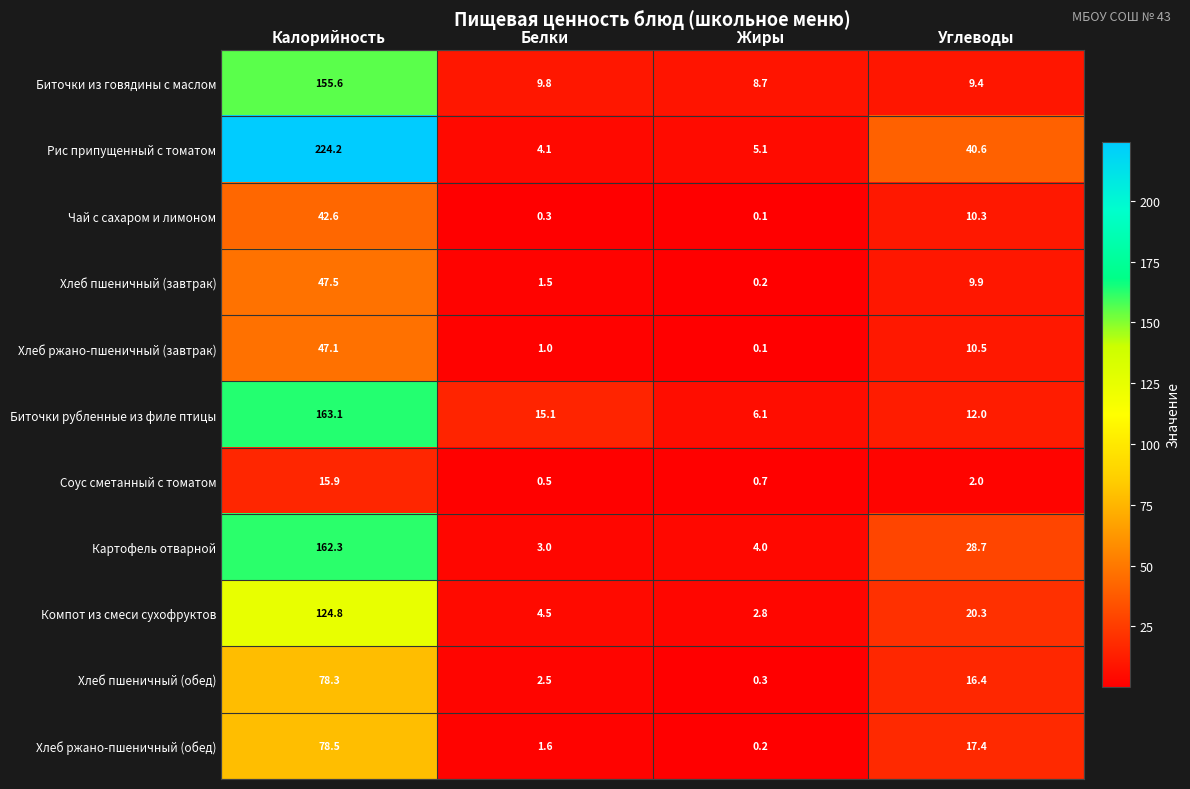

At which label does Хлеб ржано-пшеничный (завтрак) first exceed 10?

Калорийность